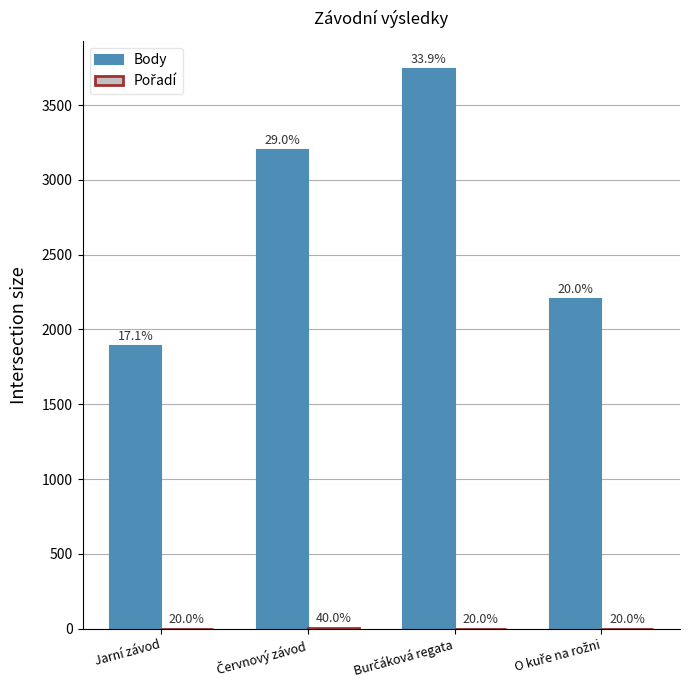

Reading left to right, what are all the values shown in this chart?

Body: 1892	3200	3741	2202
Pořadí: 1	2	1	1